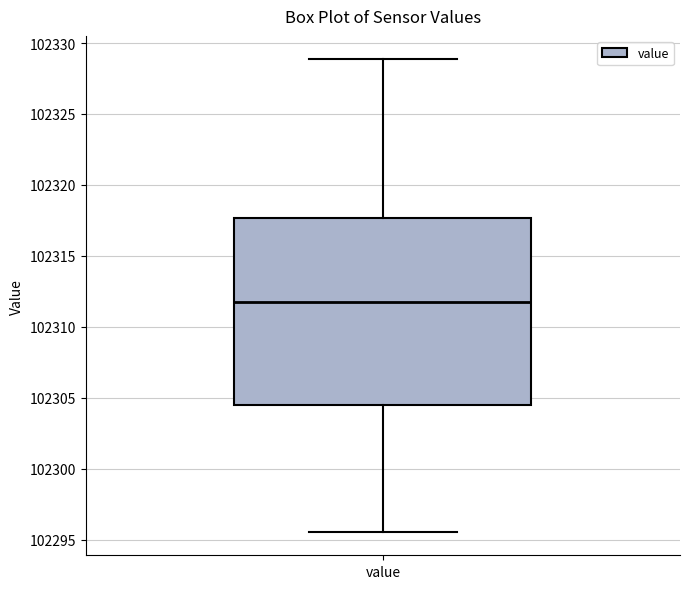

Transcribe this box plot: give where the median line is, the range the box spans, and where the two whiskers end, as read against the y-axis. The values are not printed on the chart, so give them approximately, as read against the axis.

median 102311.5, box 102304.5 to 102317.5, whiskers 102295.5 to 102329.0